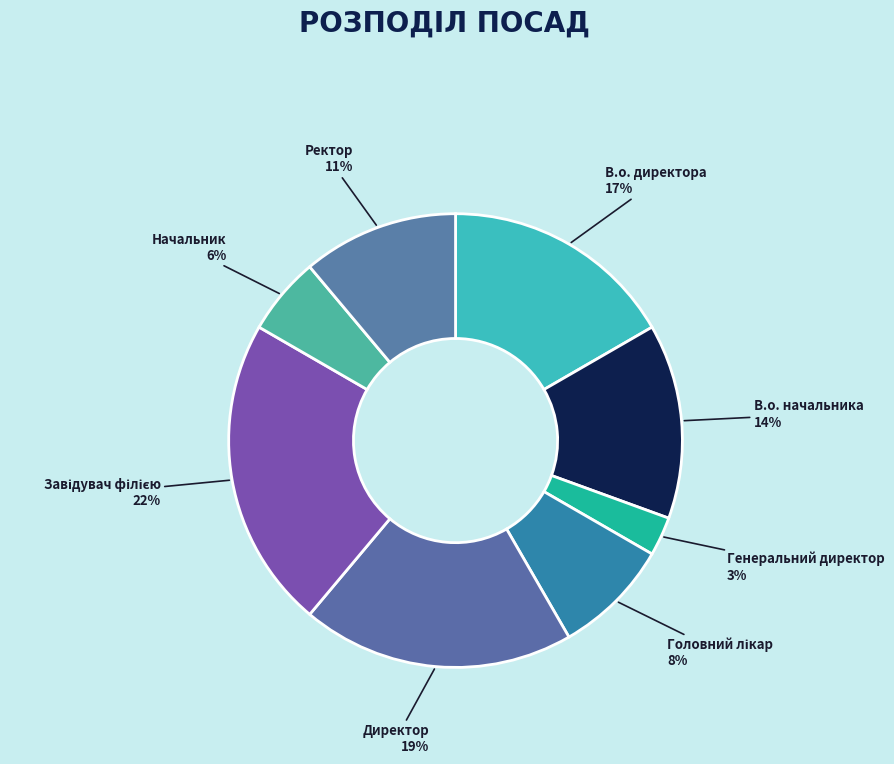

Which slice is the smallest?

Генеральний директор